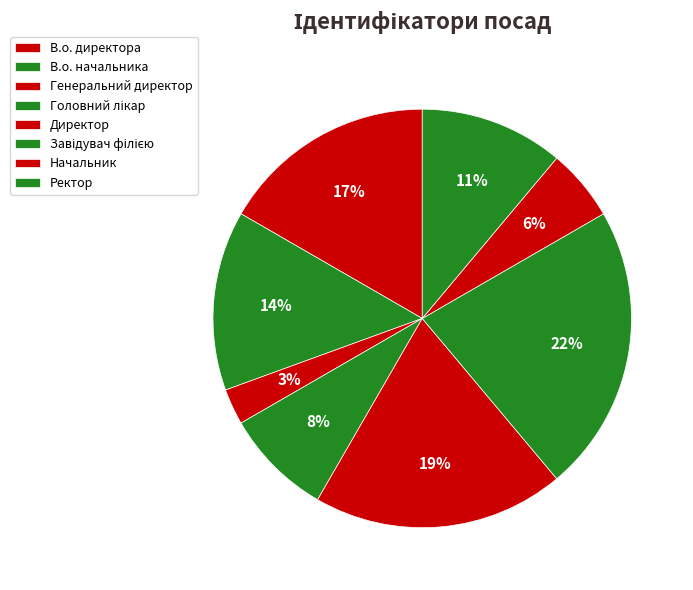

Count the number of slices in the pie.

8